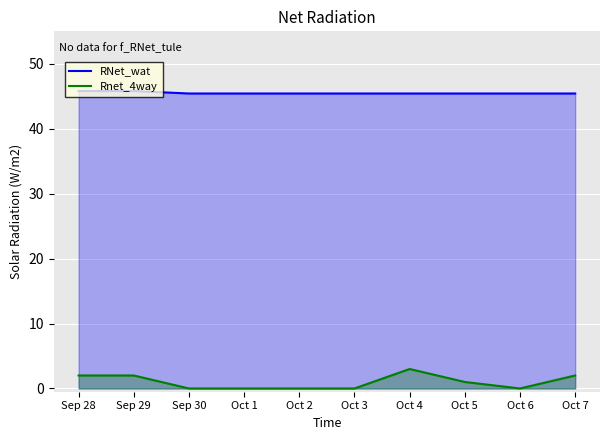

Between Oct 1 and Oct 6, which is larger?

Oct 1